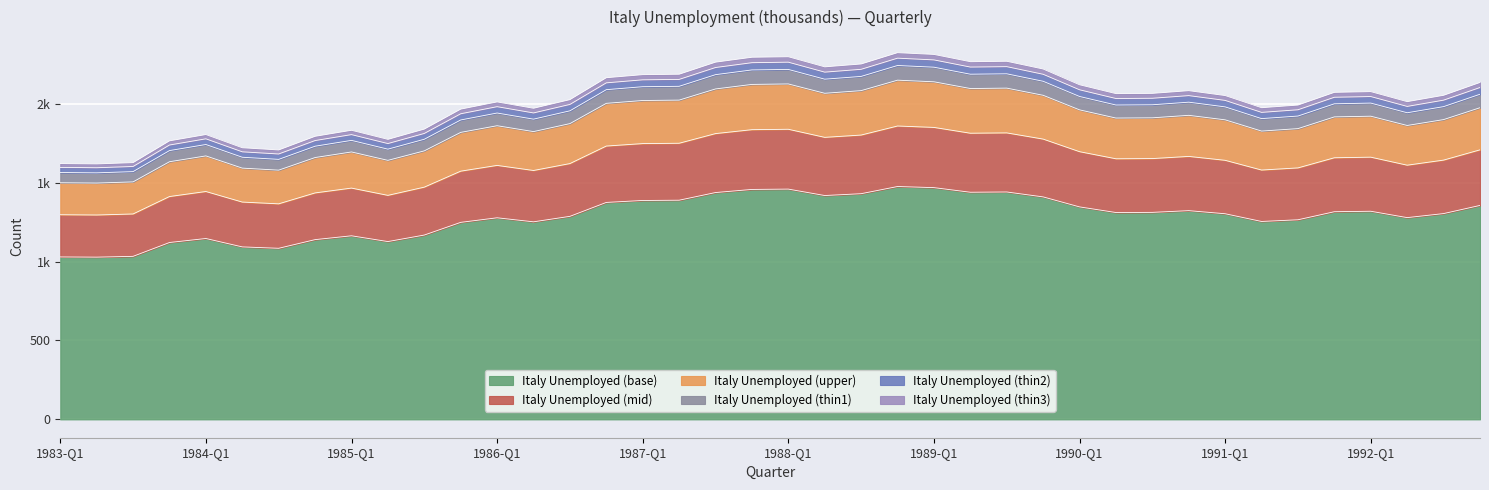

List the labels in order of value, largest first.

1988-Q4, 1989-Q1, 1988-Q1, 1987-Q4, 1989-Q3, 1989-Q2, 1987-Q3, 1988-Q3, 1988-Q2, 1989-Q4, 1987-Q2, 1987-Q1, 1986-Q4, 1992-Q4, 1990-Q1, 1990-Q4, 1992-Q1, 1991-Q4, 1990-Q3, 1990-Q2, 1992-Q3, 1991-Q1, 1986-Q3, 1992-Q2, 1986-Q1, 1991-Q3, 1991-Q2, 1986-Q2, 1985-Q4, 1985-Q3, 1985-Q1, 1984-Q1, 1984-Q4, 1985-Q2, 1983-Q4, 1984-Q2, 1984-Q3, 1983-Q3, 1983-Q1, 1983-Q2